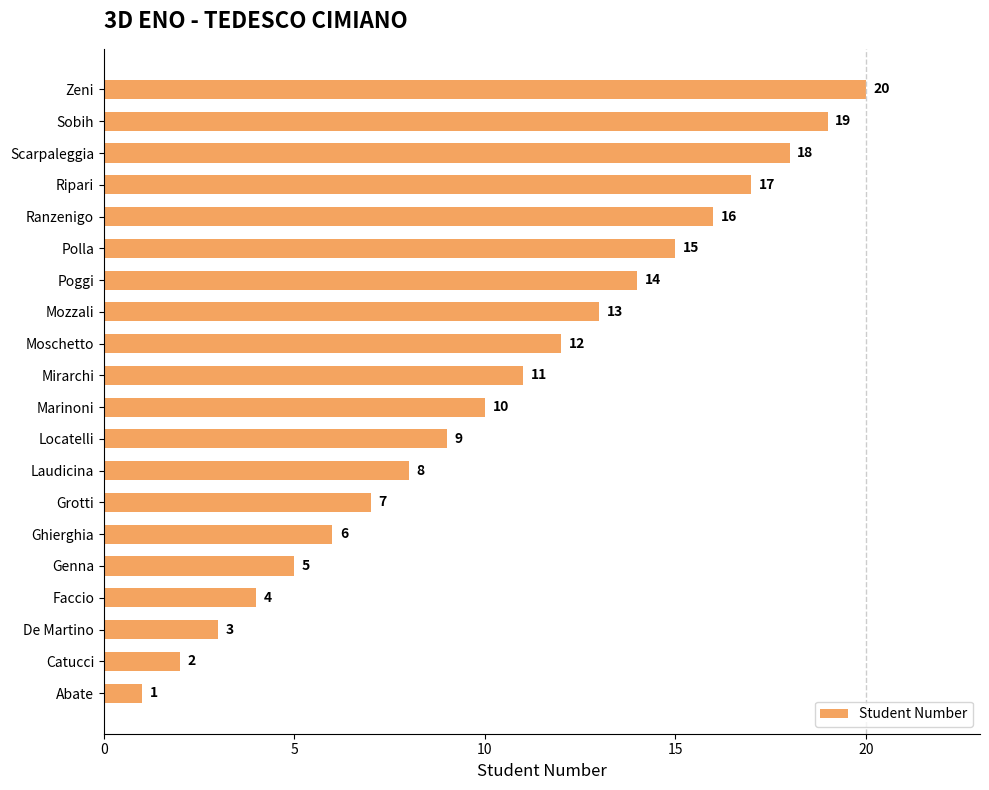

List the labels in order of value, largest first.

Zeni, Sobih, Scarpaleggia, Ripari, Ranzenigo, Polla, Poggi, Mozzali, Moschetto, Mirarchi, Marinoni, Locatelli, Laudicina, Grotti, Ghierghia, Genna, Faccio, De Martino, Catucci, Abate